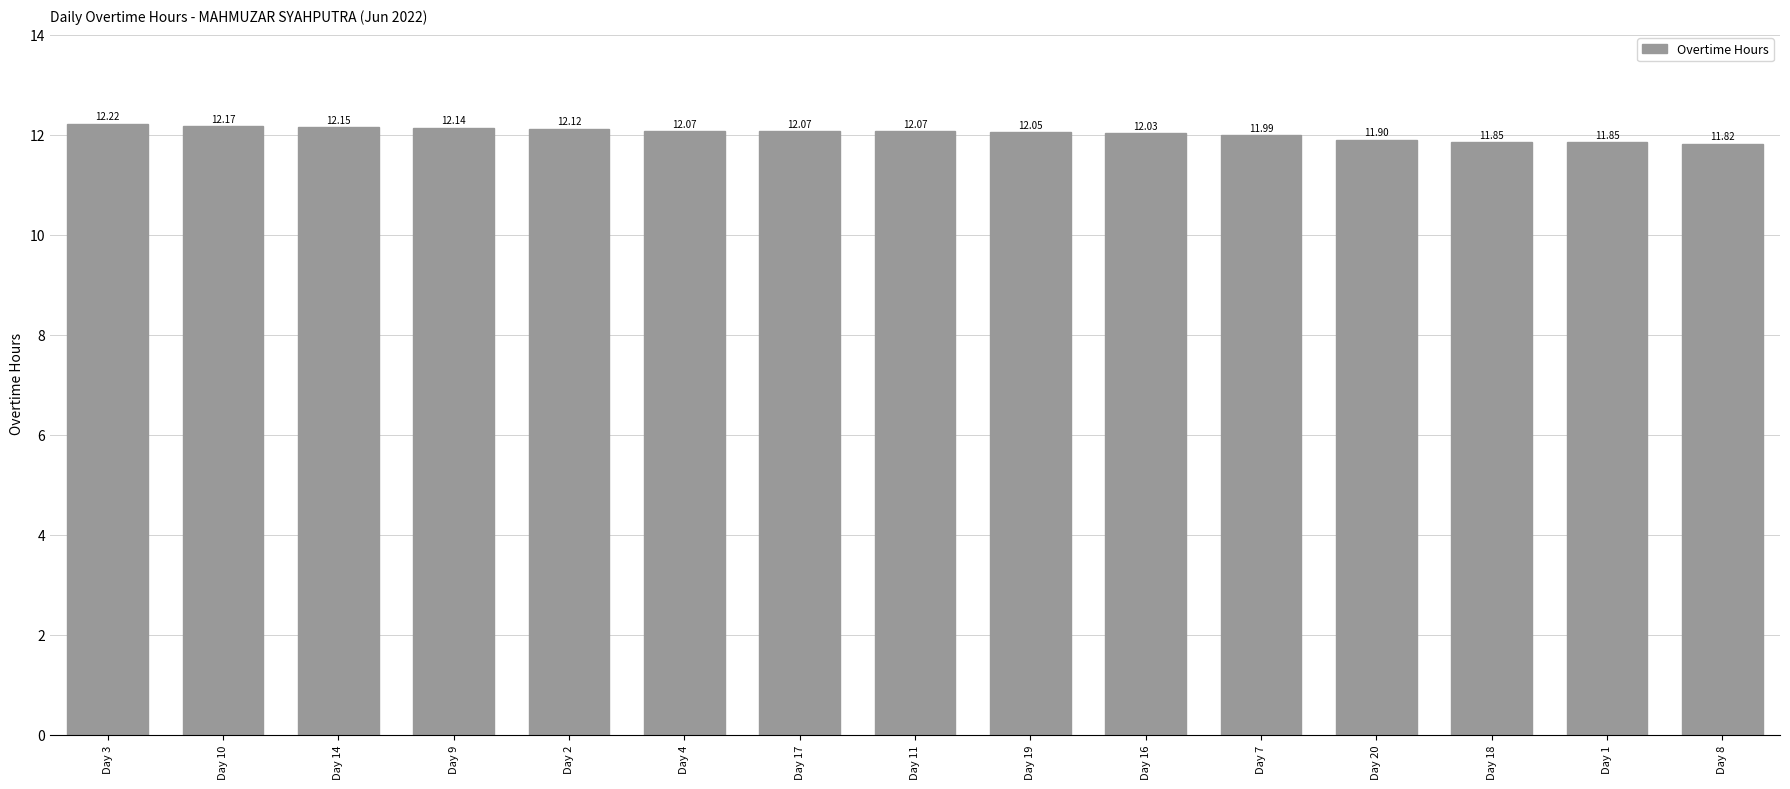

Does the chart contain stacked bars?

No